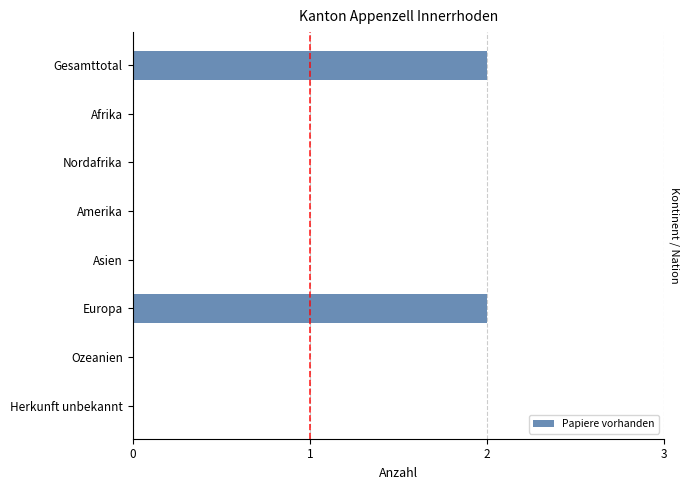

True or false: the data shows -1 at Nordafrika.

False